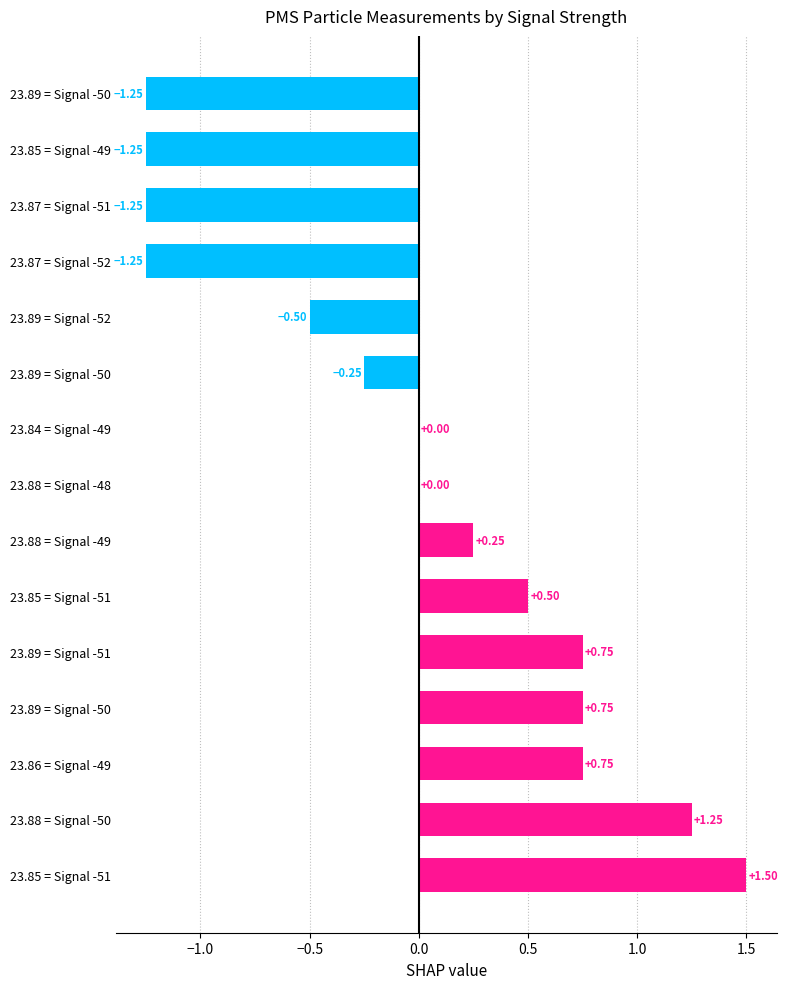

How many categories are shown in the chart?

15